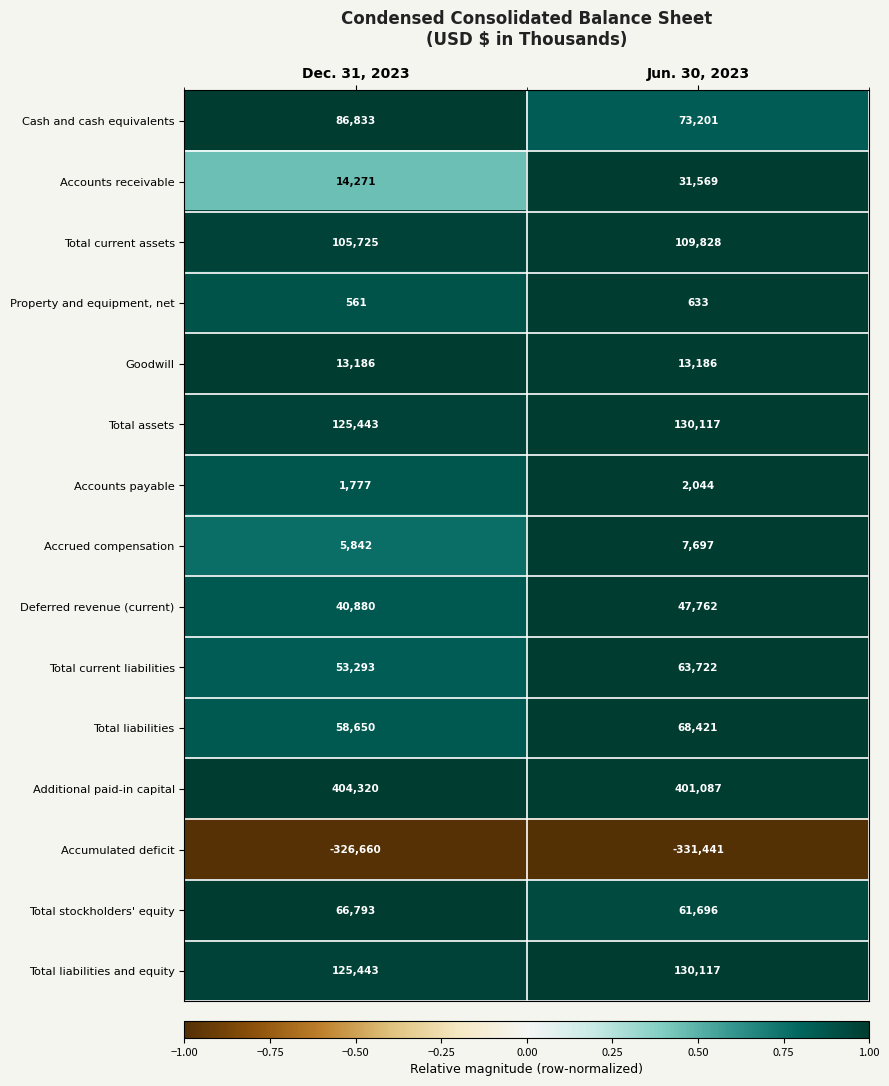

Which series has the largest range (max minus min)?

Accounts receivable